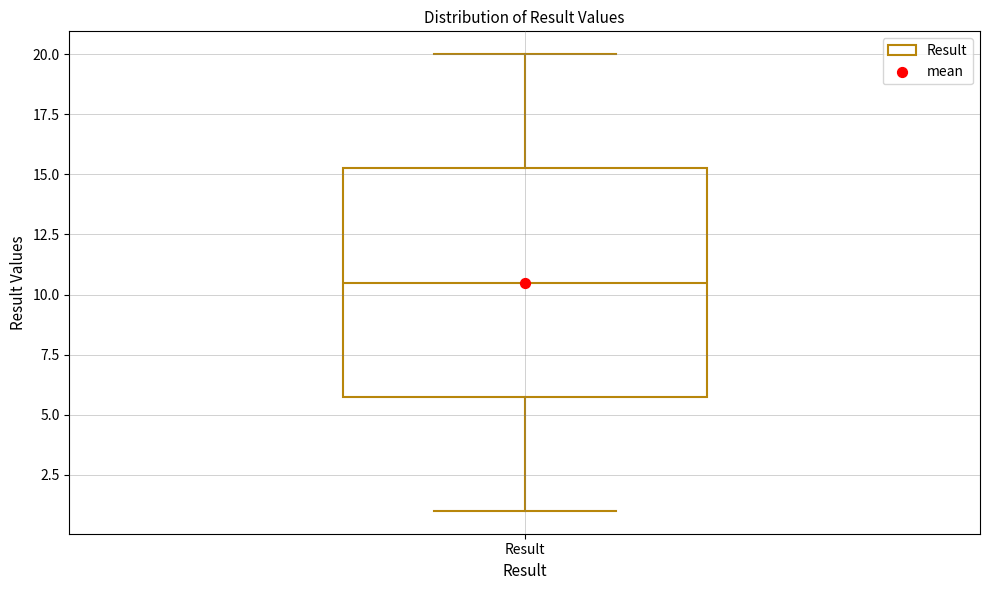

Transcribe this box plot: give where the median line is, the range the box spans, and where the two whiskers end, as read against the y-axis. The values are not printed on the chart, so give them approximately, as read against the axis.

median 10.5, box 6.0 to 15.5, whiskers 1.0 to 20.0